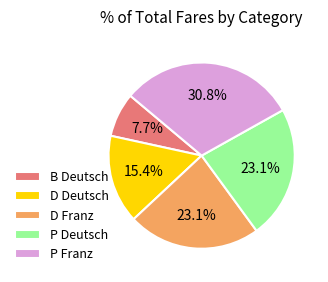

Which has a higher value, D Deutsch or D Franz?

D Franz